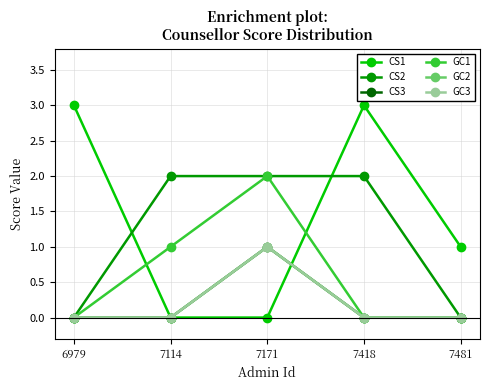

Count the number of data series in this chart.

6